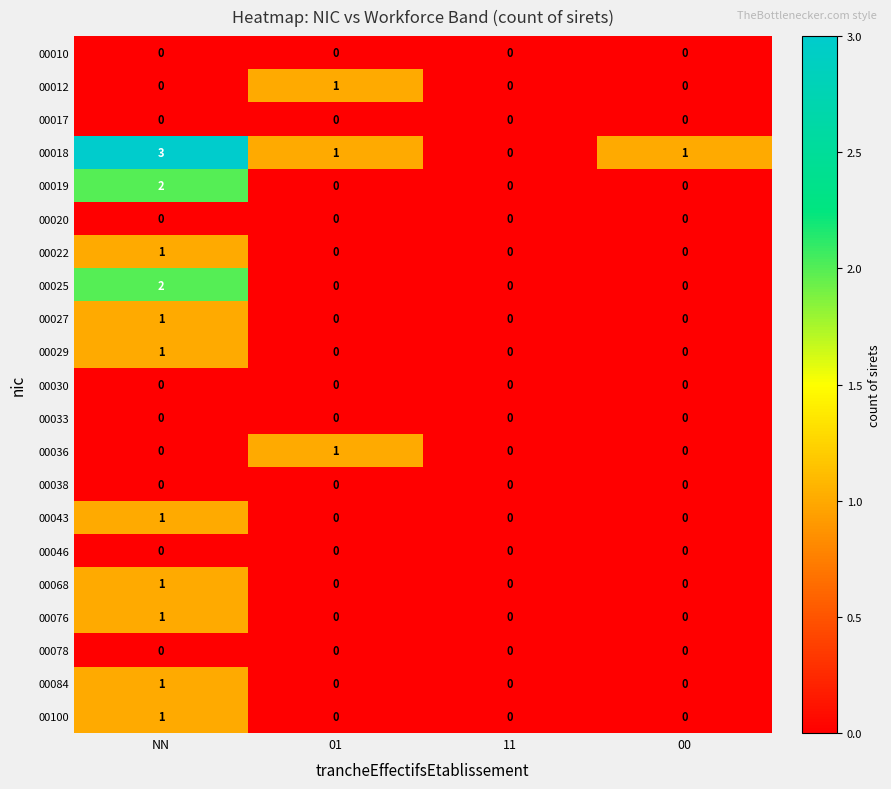

Which series has the largest range (max minus min)?

00018